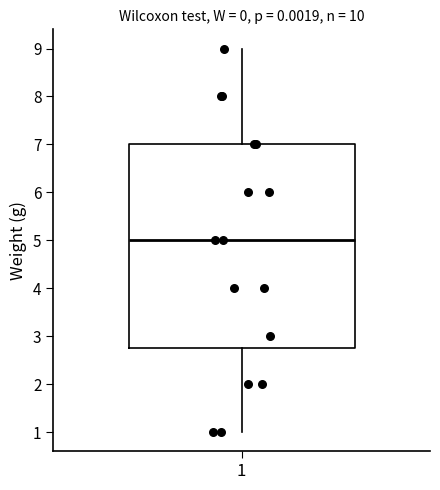

Transcribe this box plot: give where the median line is, the range the box spans, and where the two whiskers end, as read against the y-axis. The values are not printed on the chart, so give them approximately, as read against the axis.

median 5.0, box 2.8 to 7.0, whiskers 1.0 to 9.0